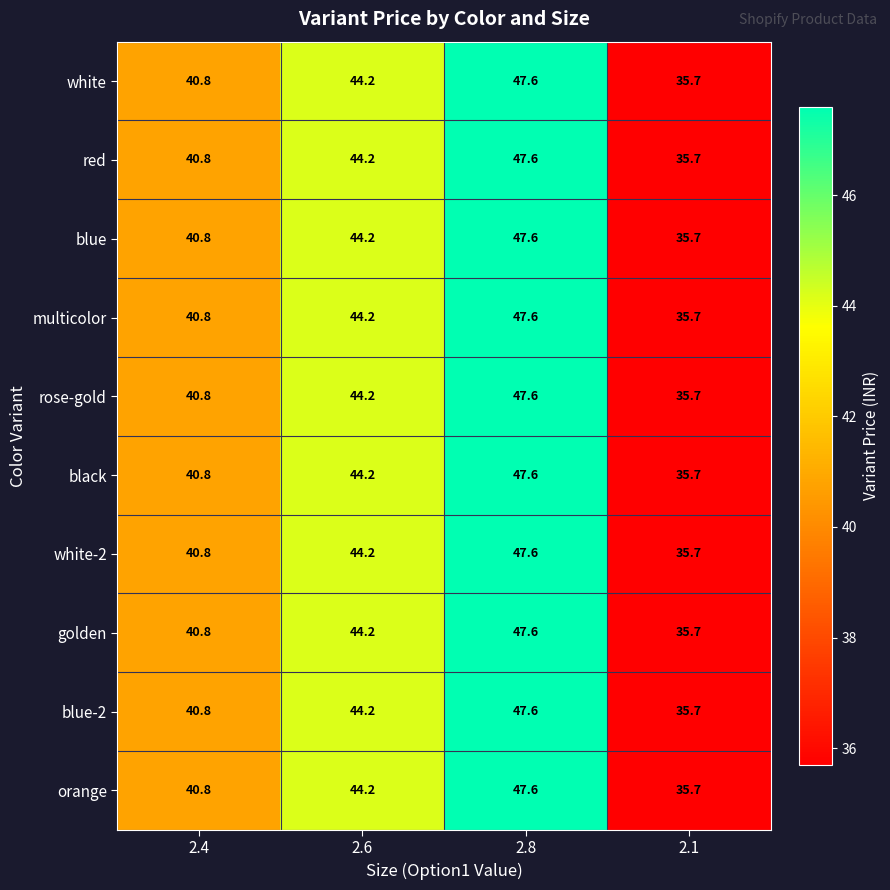

What is the sum of all rose-gold values?

168.3